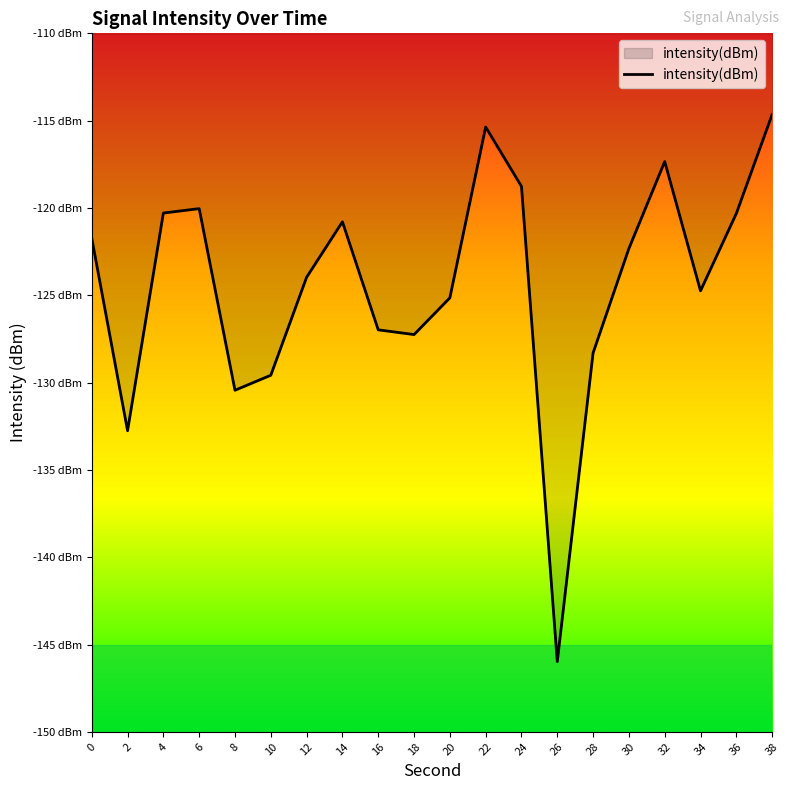

Reading left to right, what are all the values shown in this chart?

0=-121.7	2=-132.8	4=-120.3	6=-120.0	8=-130.4	10=-129.6	12=-124.0	14=-120.8	16=-127.0	18=-127.3	20=-125.1	22=-115.4	24=-118.8	26=-146.0	28=-128.3	30=-122.3	32=-117.3	34=-124.7	36=-120.3	38=-114.6